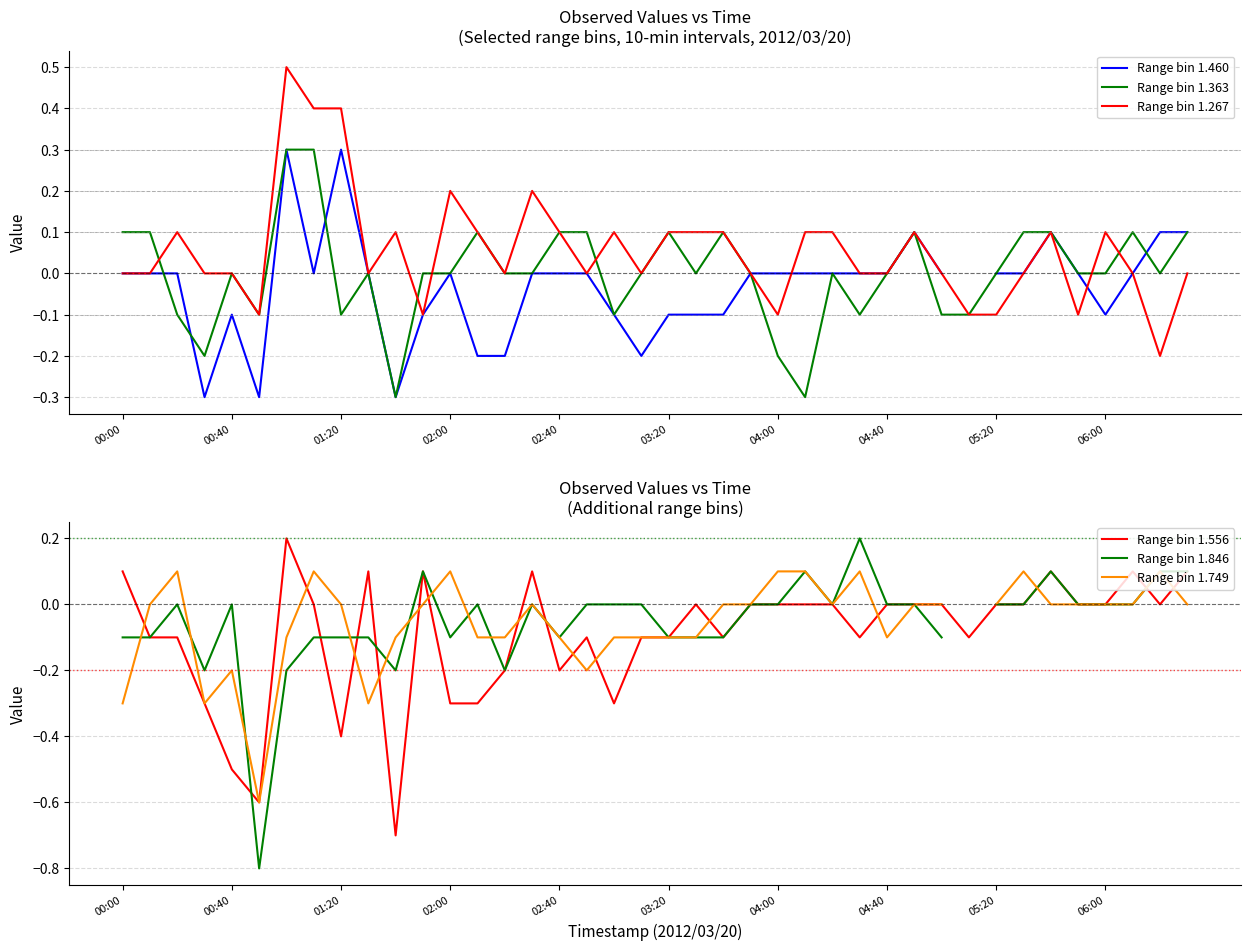

Count the number of categories in the chart.

40